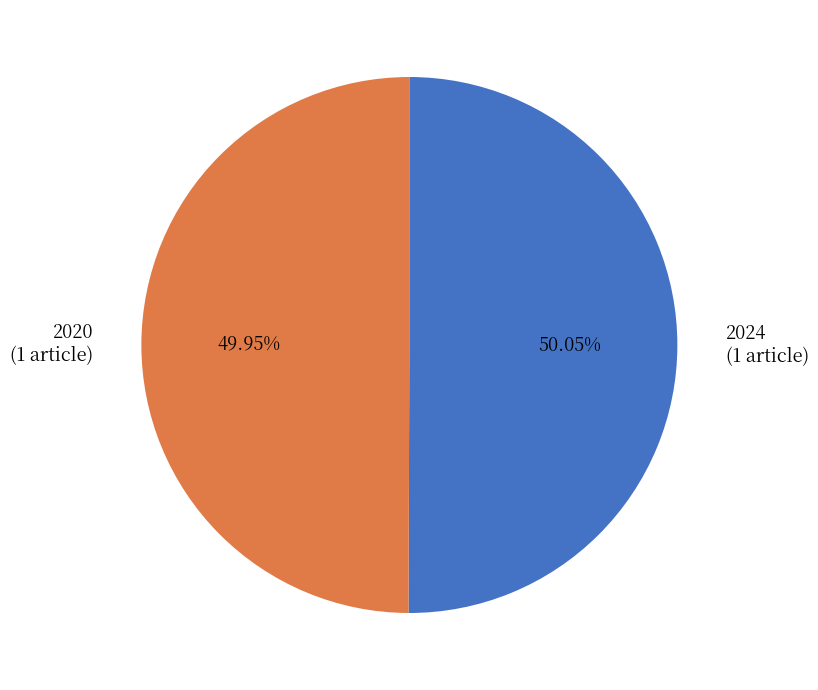

Is there a majority slice in this chart?

Yes